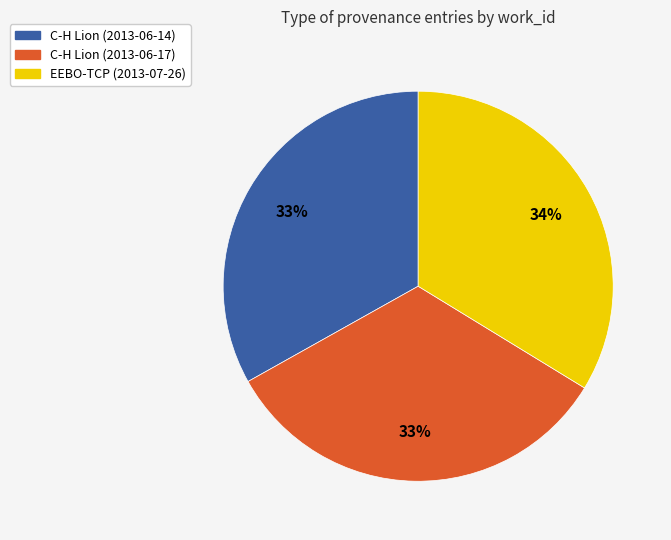

What is the ratio of the value at EEBO-TCP (2013-07-26) to the value at C-H Lion (2013-06-17)?

1.0